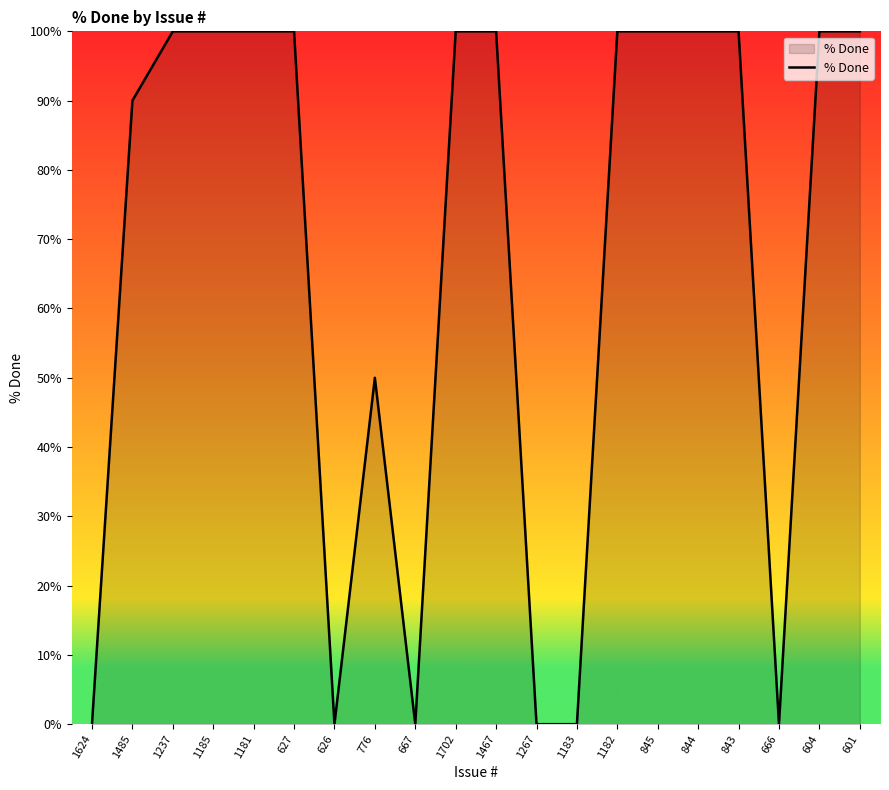

Which has a higher value, 604 or 626?

604